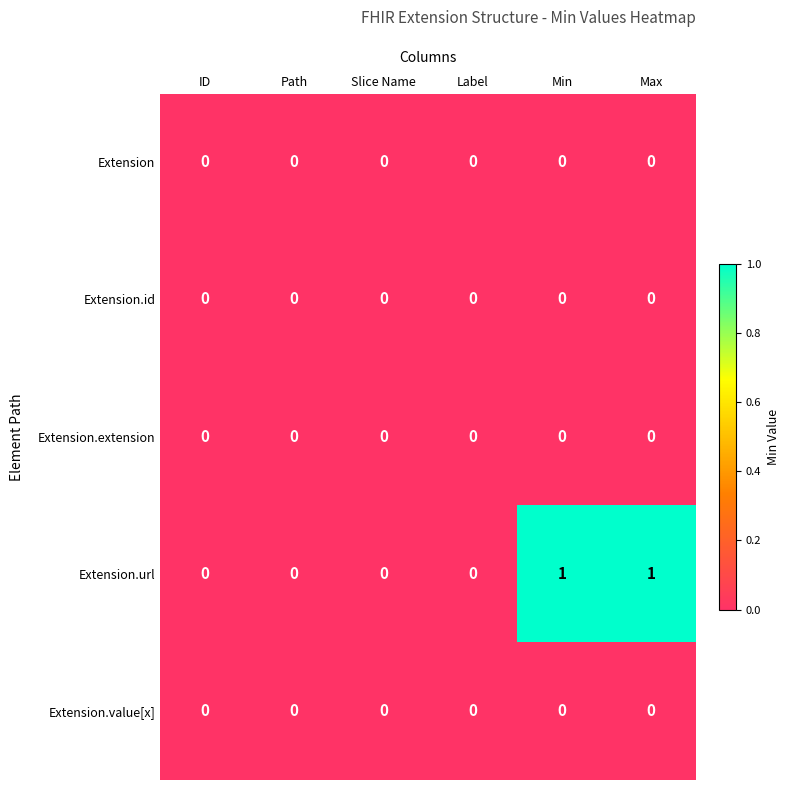

Which series has the largest total across all categories?

Extension.url